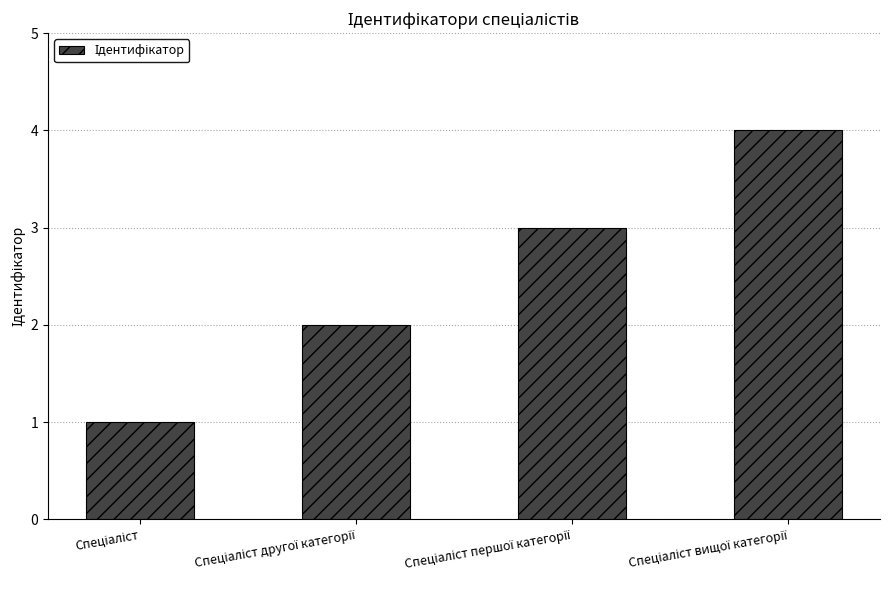

What is the sum of all values?

10